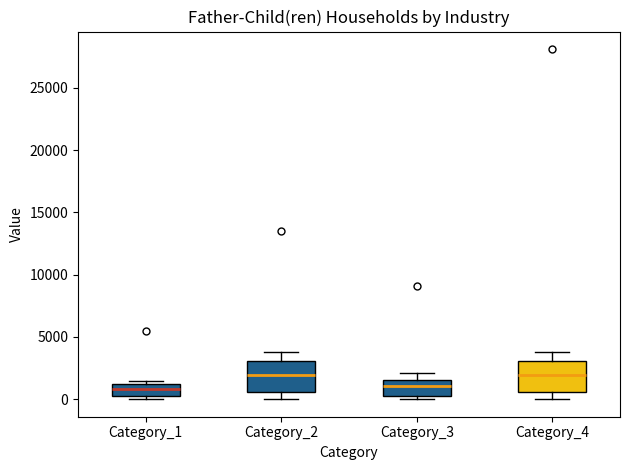

Where is the lower edge of the box for Category_2 on the y-axis? The values are not printed on the chart, so give them approximately, as read against the axis.

500